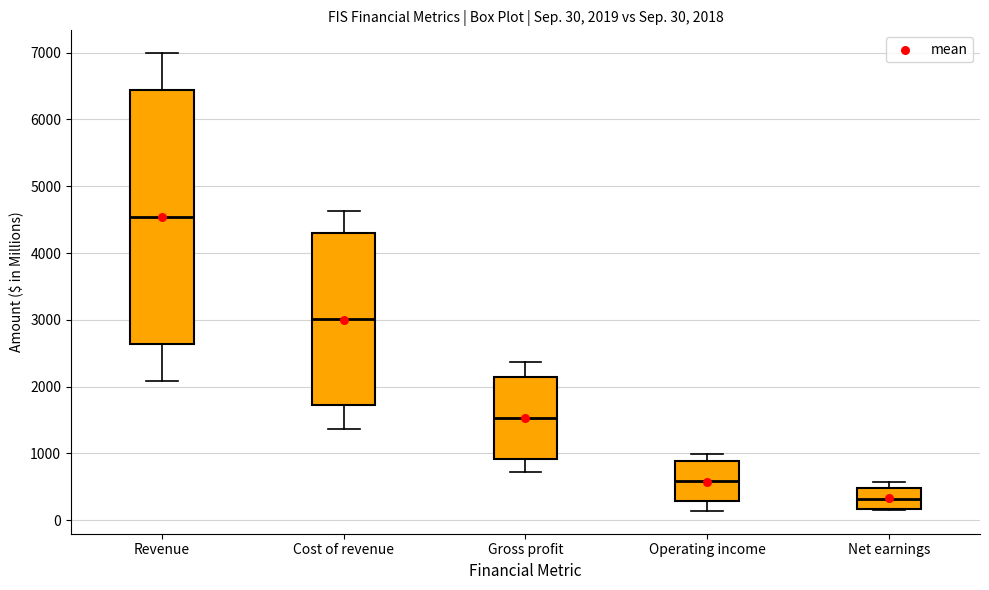

Which box is the tallest, from its lower edge to its upper edge?

Revenue